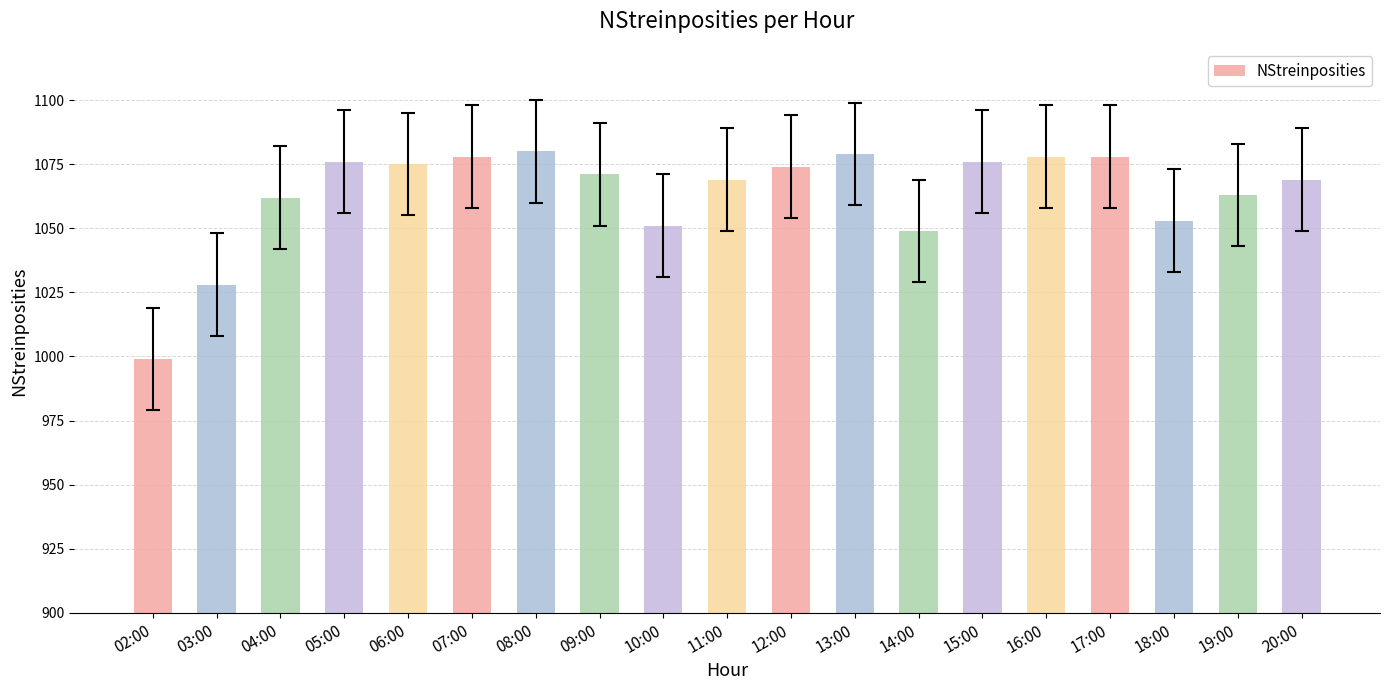

Are the bars grouped side by side (vs. stacked)?

No